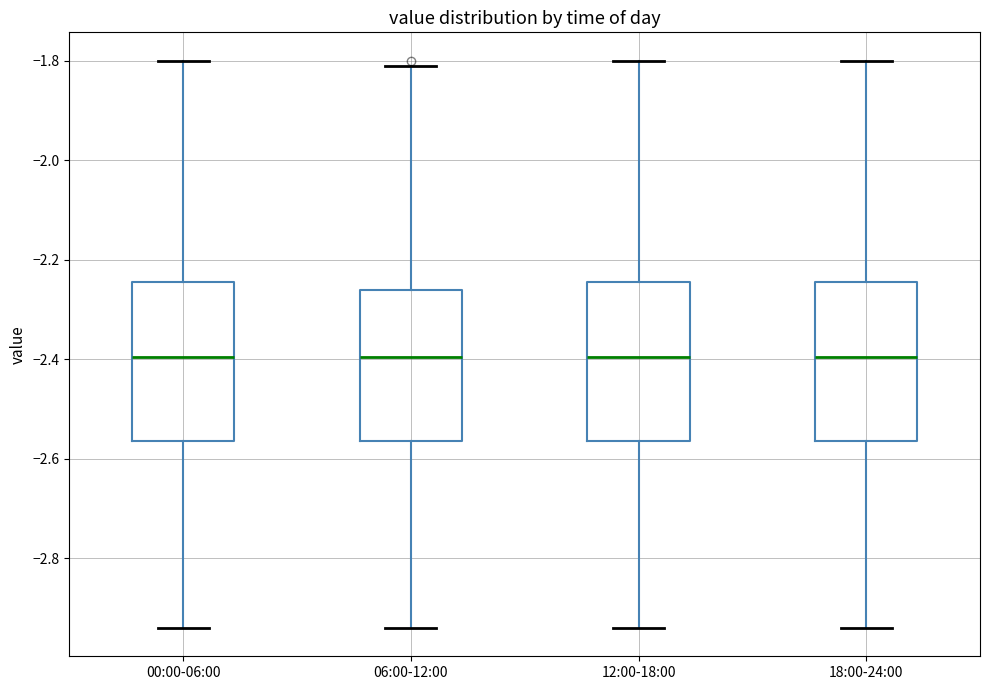

Reading left to right, read every box against the y-axis: the position of its median line, the range the box covers, and the ends of its whiskers. The values are not printed on the chart, so give them approximately, as read against the axis.

00:00-06:00: median -2.40, box -2.56 to -2.24, whiskers -2.94 to -1.80
06:00-12:00: median -2.40, box -2.56 to -2.26, whiskers -2.94 to -1.80
12:00-18:00: median -2.40, box -2.56 to -2.24, whiskers -2.94 to -1.80
18:00-24:00: median -2.40, box -2.56 to -2.24, whiskers -2.94 to -1.80